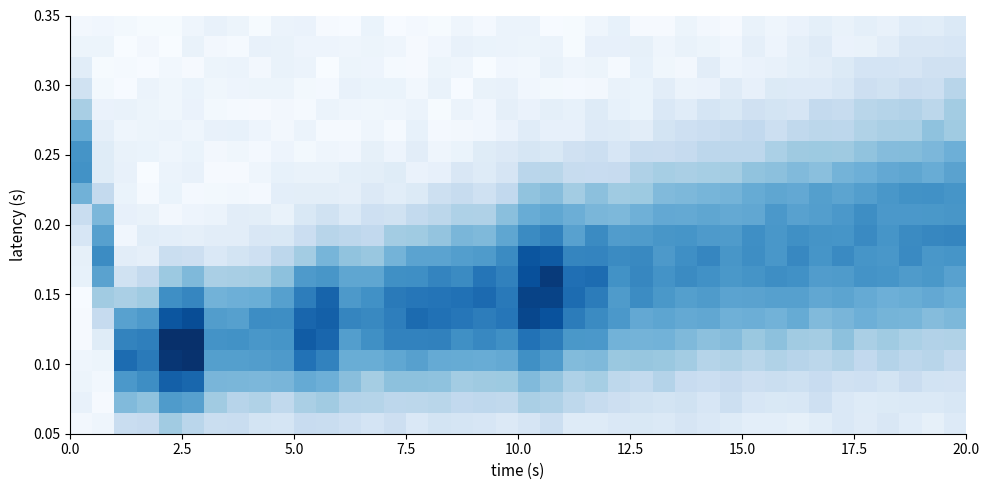

At how many categories does at least one series exceed 0?

40